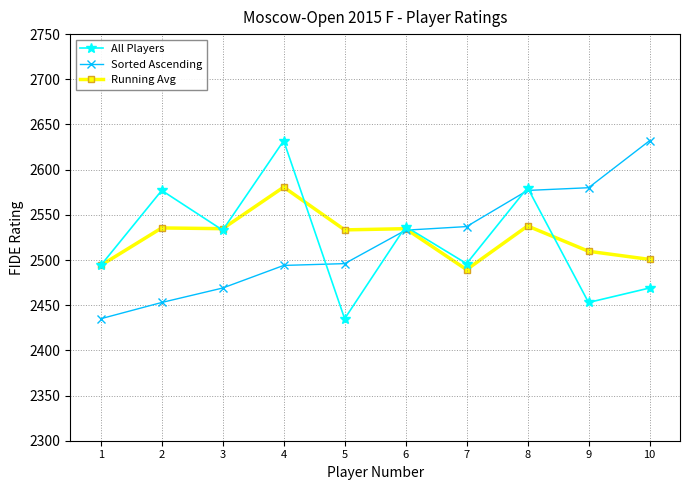

What is the total value across all series at 10?

7601.7